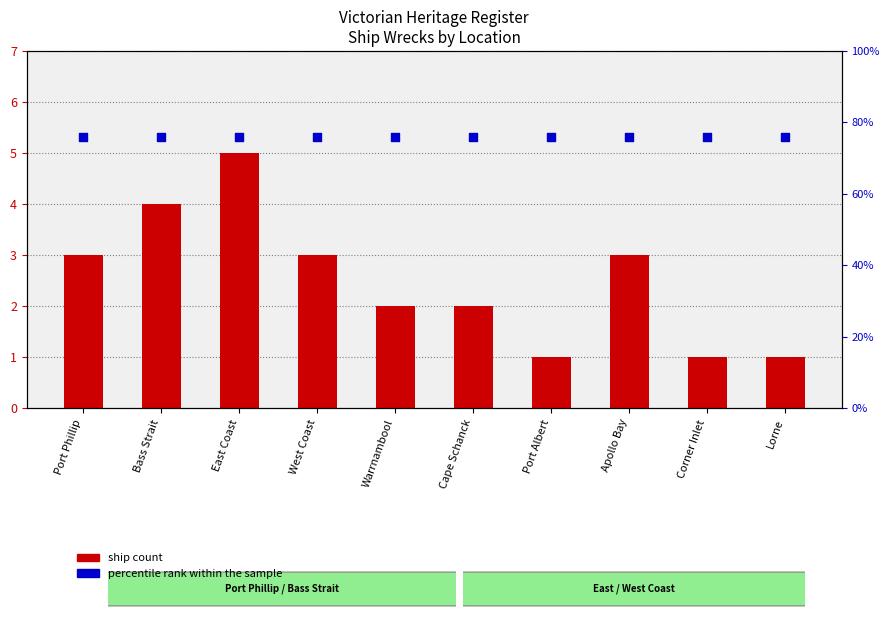

Which series has the largest total across all categories?

percentile rank within the sample